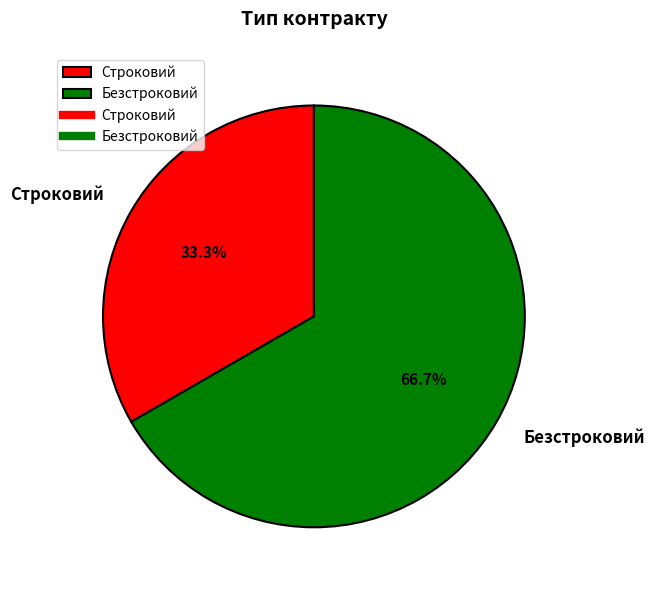

True or false: Безстроковий accounts for 67% of the total.

True